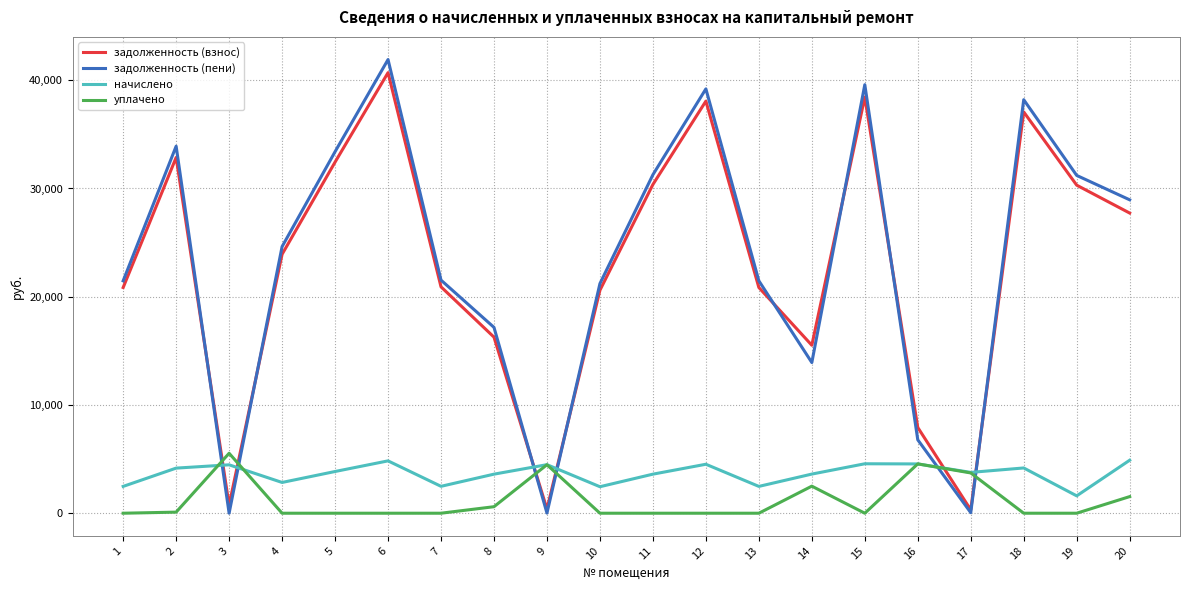

At how many categories does at least one series exceed 38699?

3